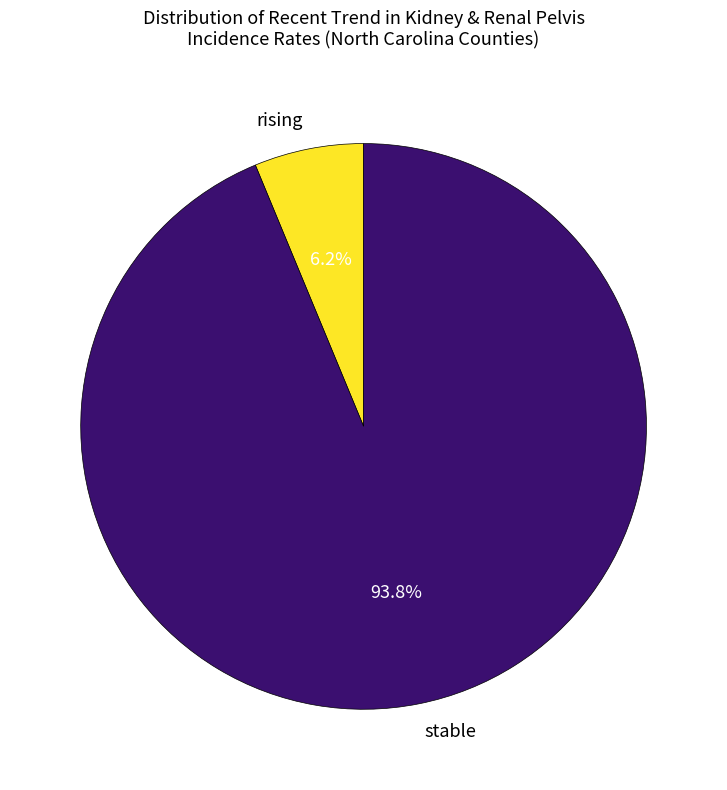

Is there any slice that represents more than half of the pie?

Yes